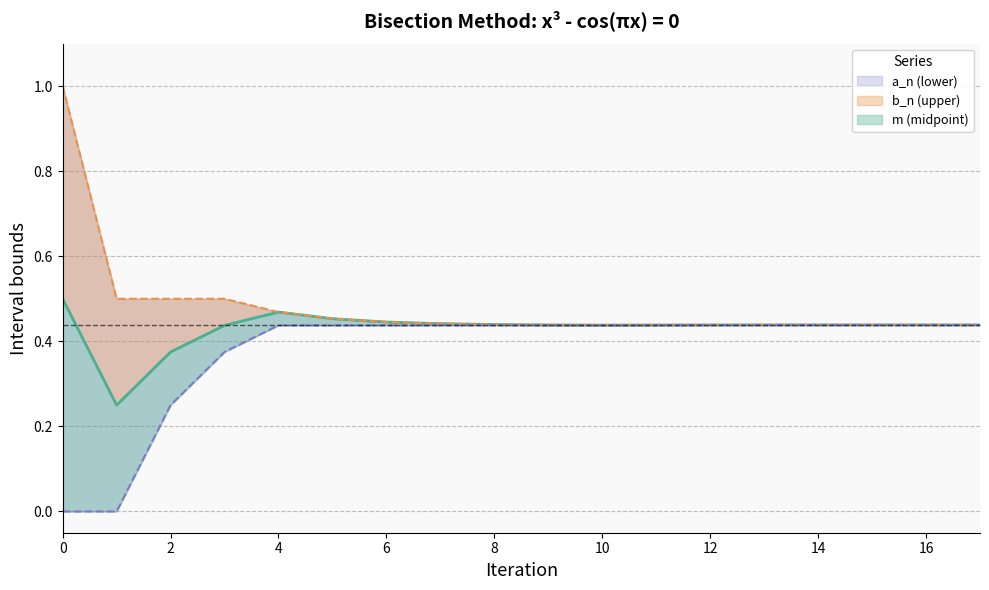

Is it true that b_n (upper) equals 0.5 at 2?

True